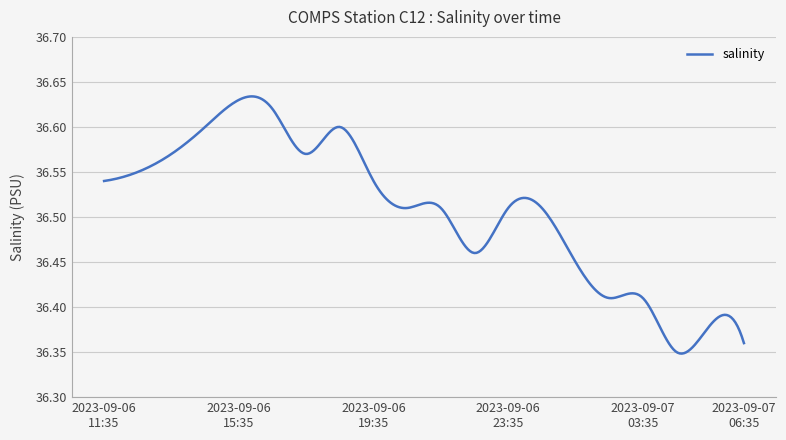

What is the difference between the maximum and minimum values?

0.3